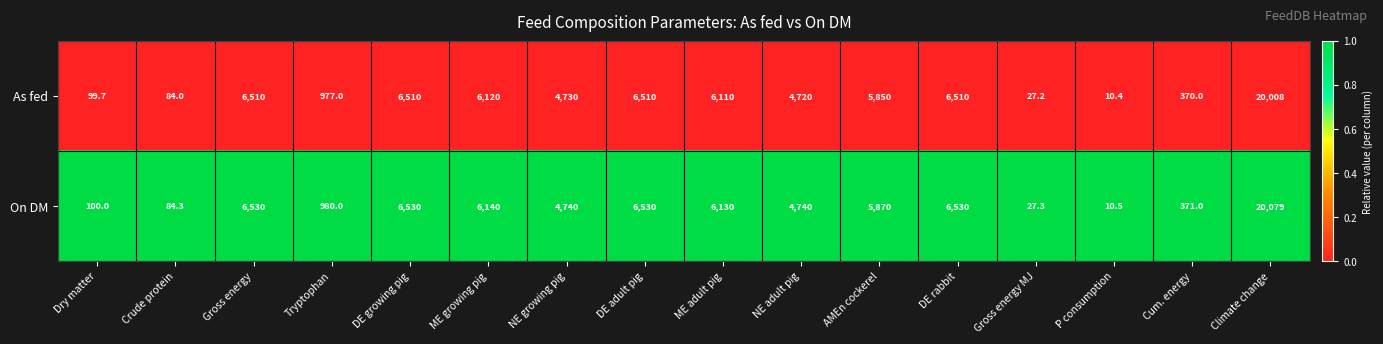

Rank the series by their average value, from highest to lowest.

On DM, As fed